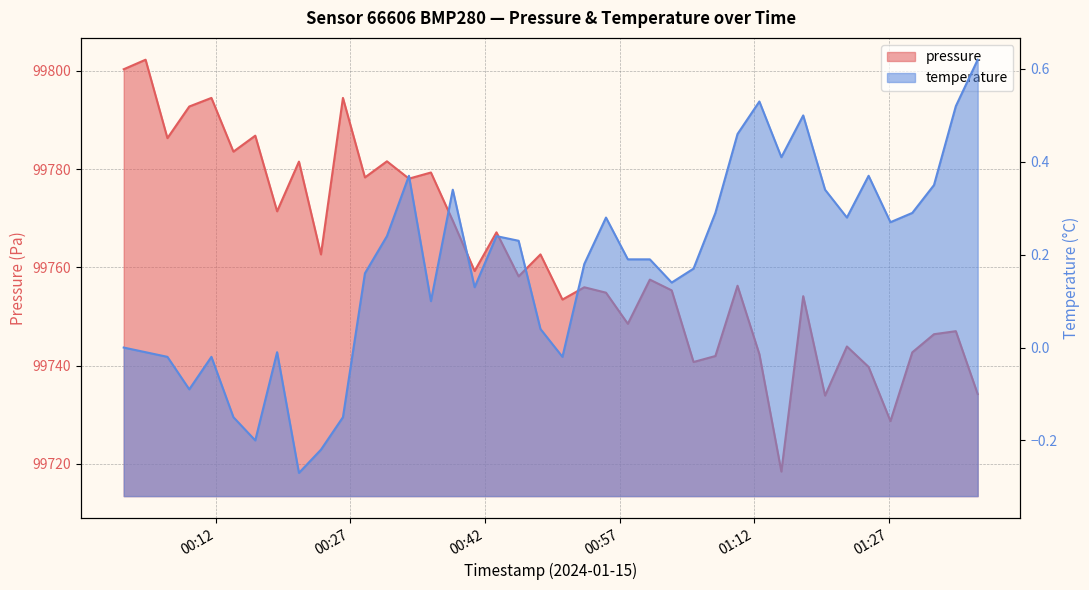

What is the value of the 18th point from the left?

99767.1